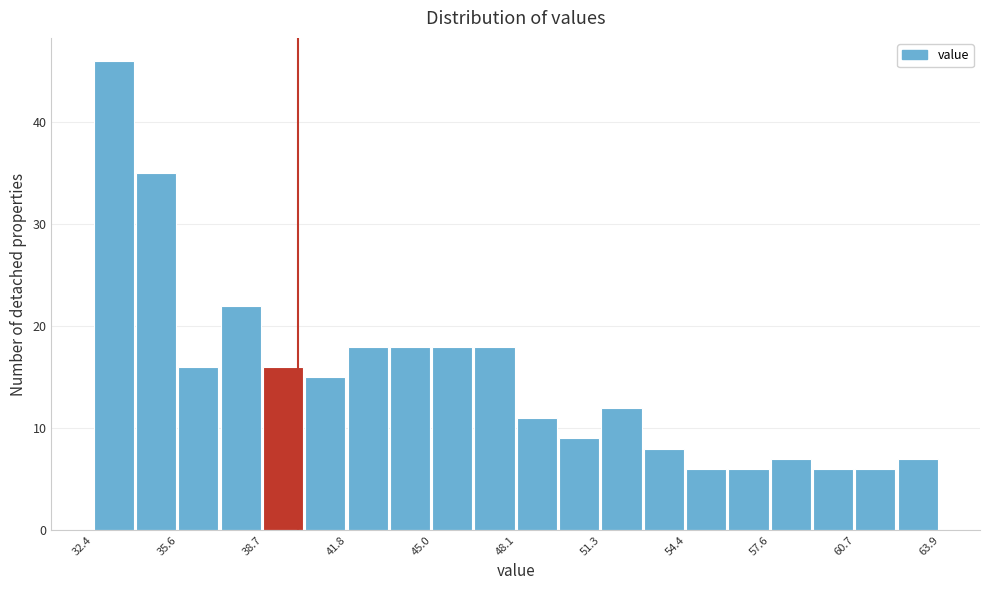

Around what value on the x-axis is the tallest bar? Give the approximate position of its centre, as read against the axis.

33.0